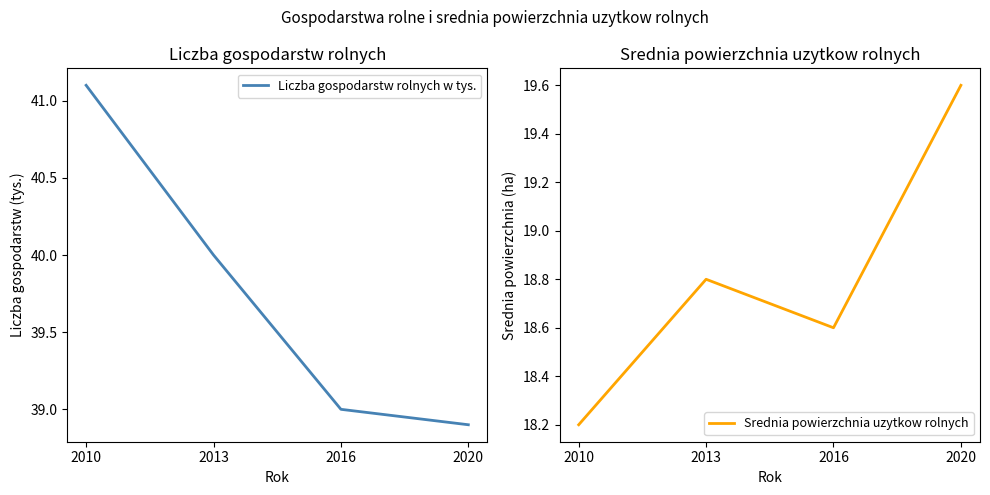

What is the value of the Liczba gospodarstw rolnych w tys. point at the 3rd from the left?

39.0